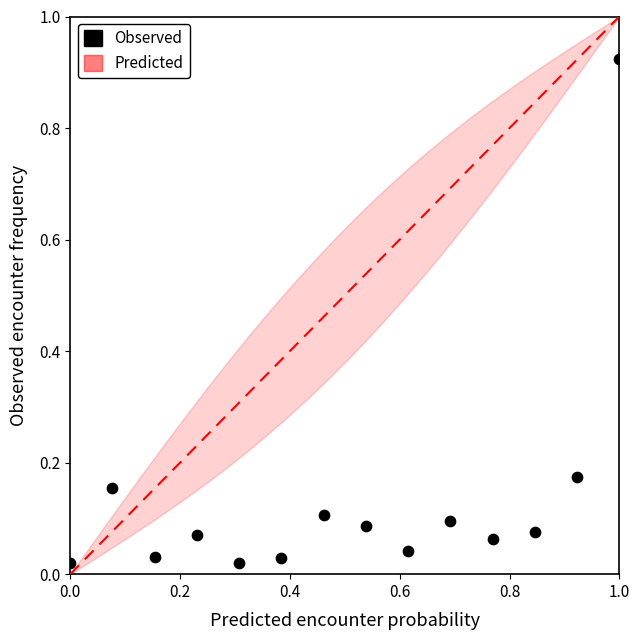

What is the range of X values (max minus min)?

1.0